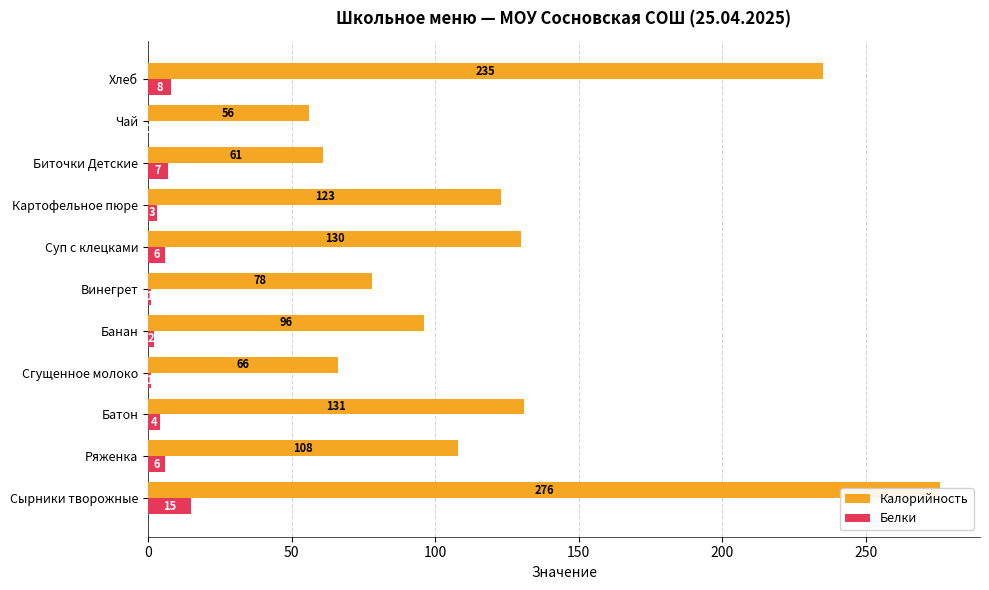

Rank the series by their maximum value, from highest to lowest.

Калорийность, Белки